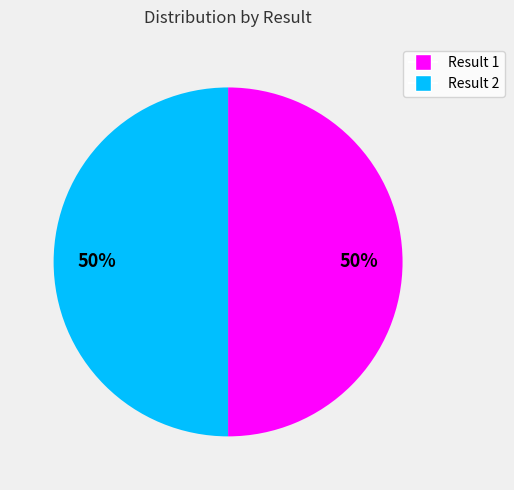

To the nearest percent, what is the average slice percentage?

50%